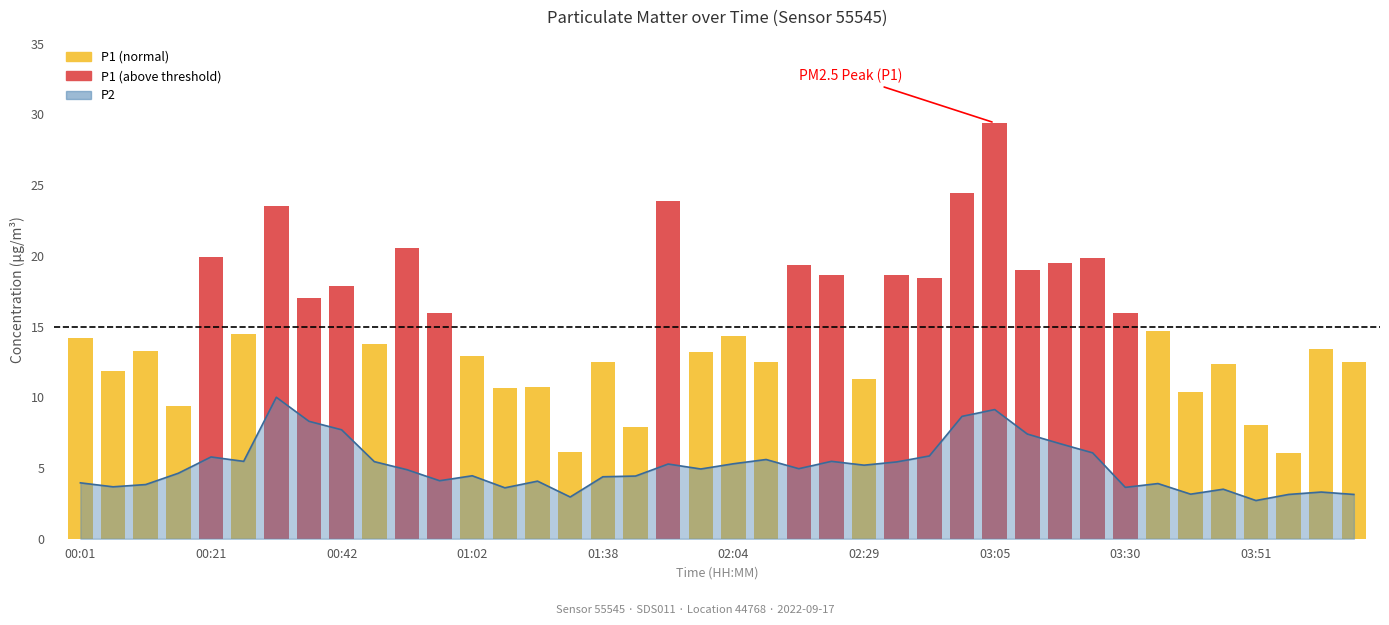

Read the value at 00:57.

4.1